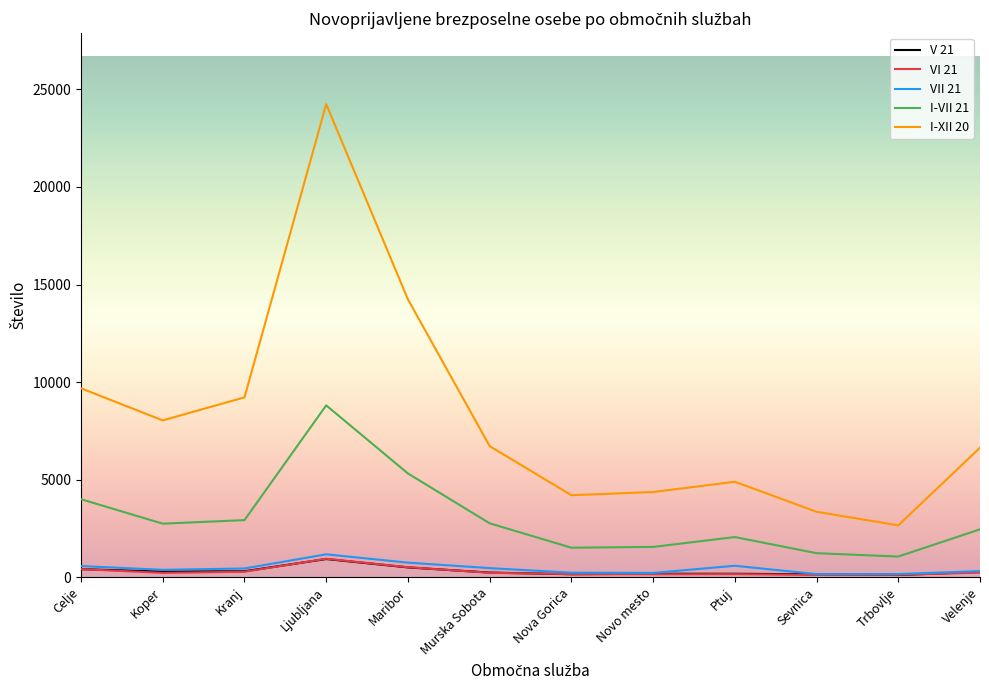

At which label does VI 21 first exceed 224?

Celje